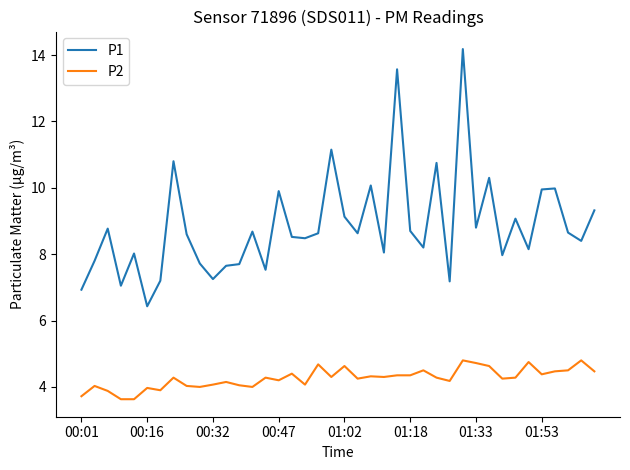

What is the minimum value for P1?

6.4